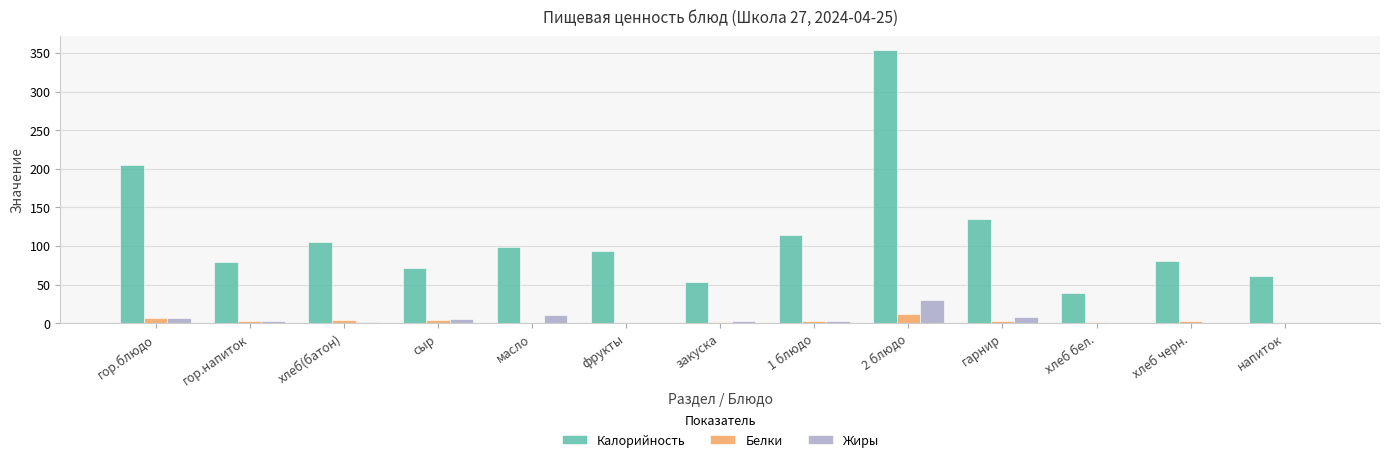

What is the average value of the Жиры series?

5.6